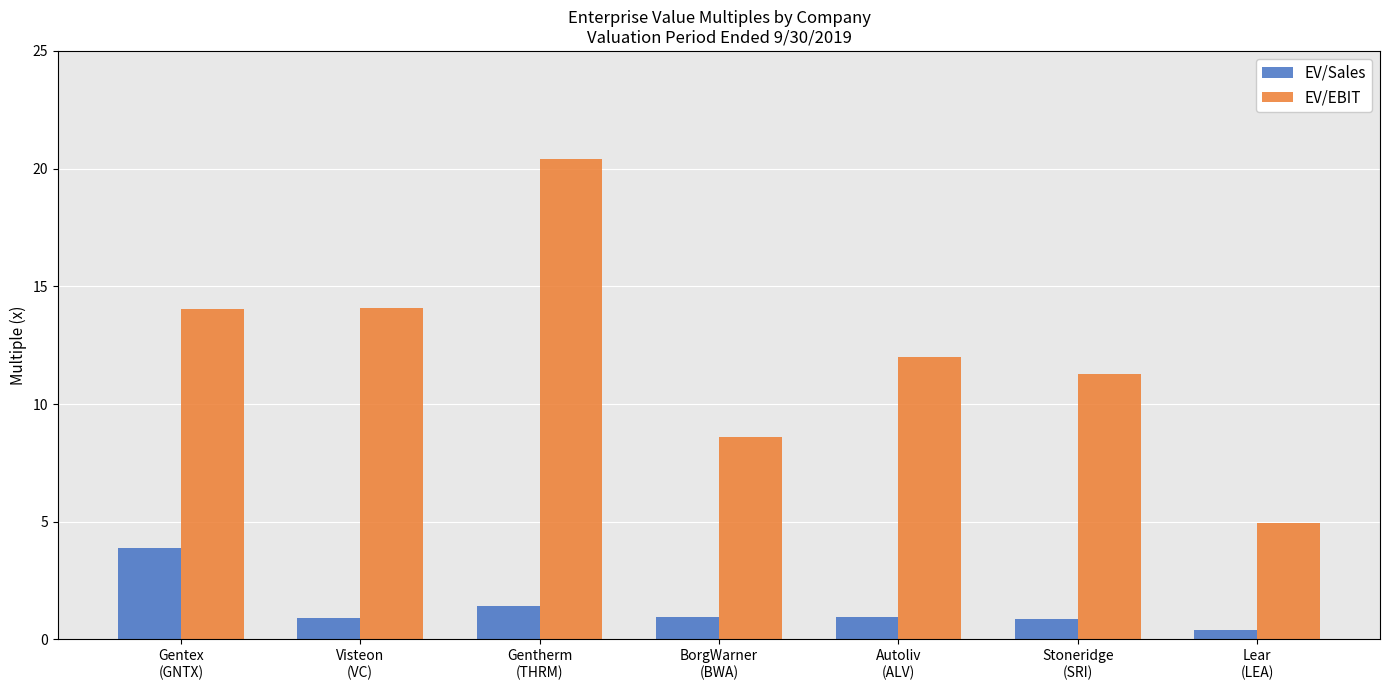

Read the EV/EBIT value at BorgWarner
(BWA).

8.6